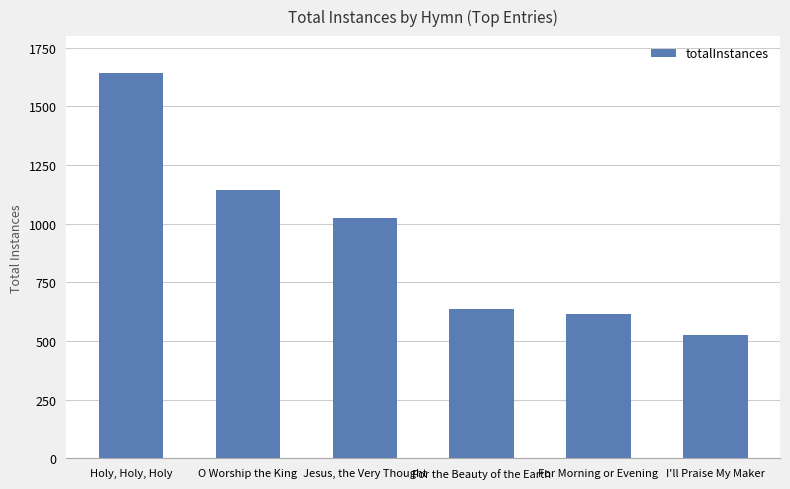

What is the value of the 1st bar from the left?

1644